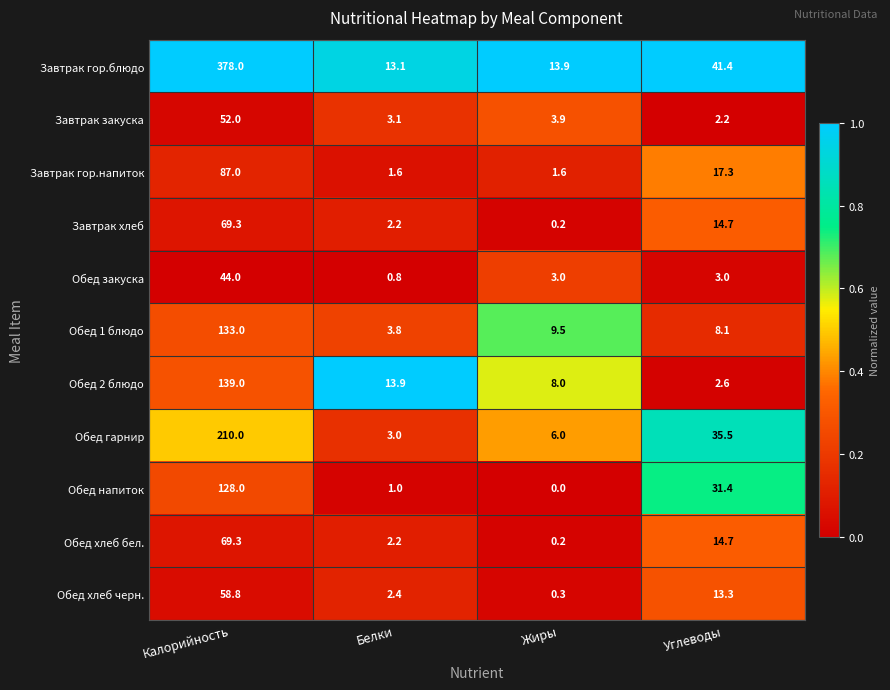

Which label corresponds to the largest value in the chart?

Калорийность